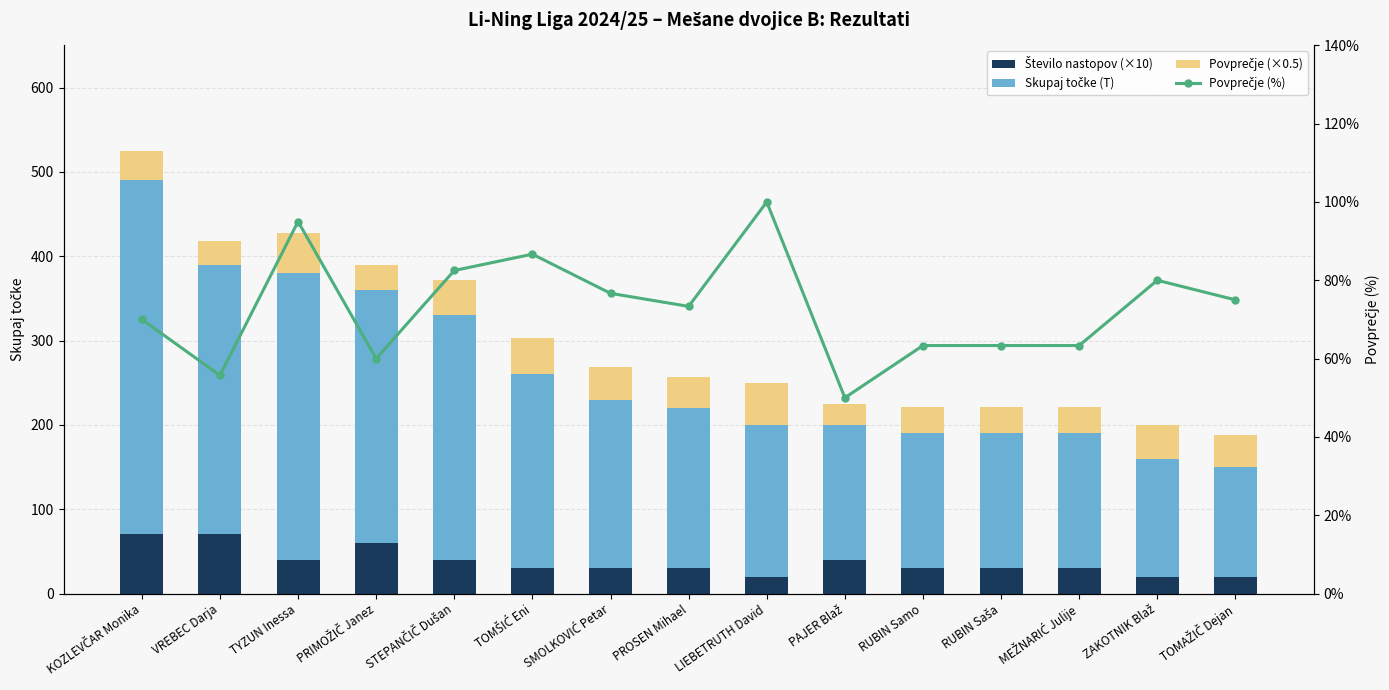

What is the sum of the Povprečje (%) values at VREBEC Darja and PAJER Blaž?

105.7